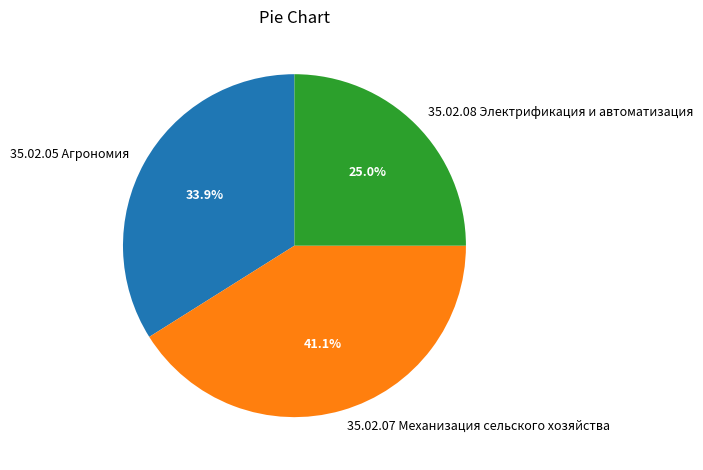

How much of the chart is everything except 35.02.05 Агрономия?

66.1%